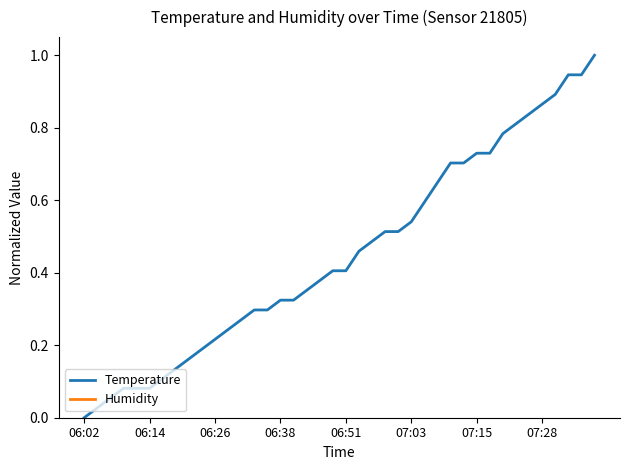

Is it true that Temperature equals 0.2 at 06:38?

False